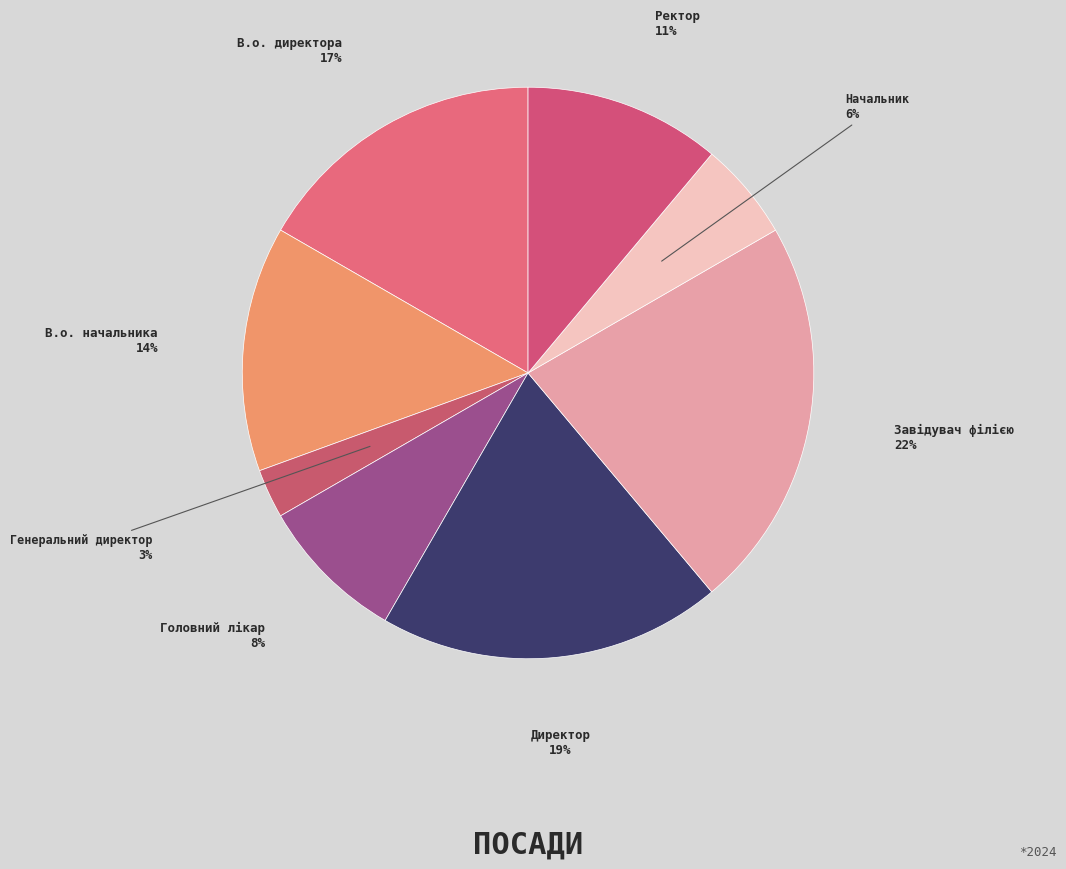

Which has a higher value, Завідувач філією or Начальник?

Завідувач філією